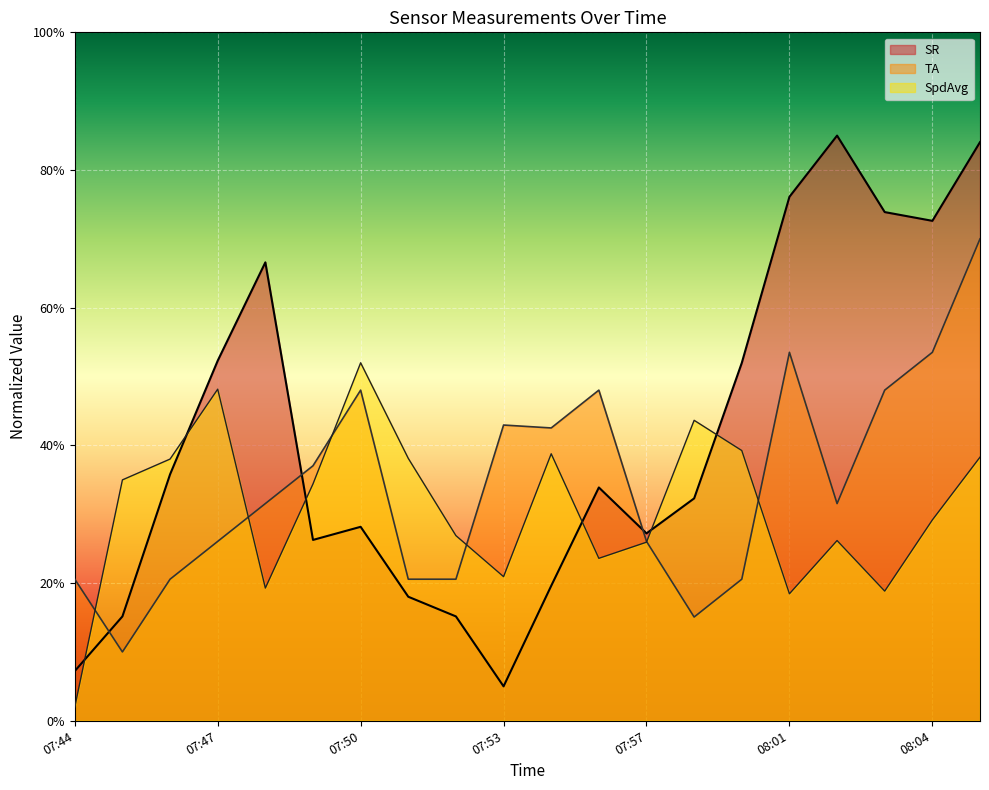

List the labels in order of SR value, largest first.

08:02, 08:05, 08:01, 08:03, 08:04, 07:48, 07:47, 07:59, 07:46, 07:56, 07:58, 07:50, 07:57, 07:49, 07:55, 07:51, 07:45, 07:52, 07:44, 07:53